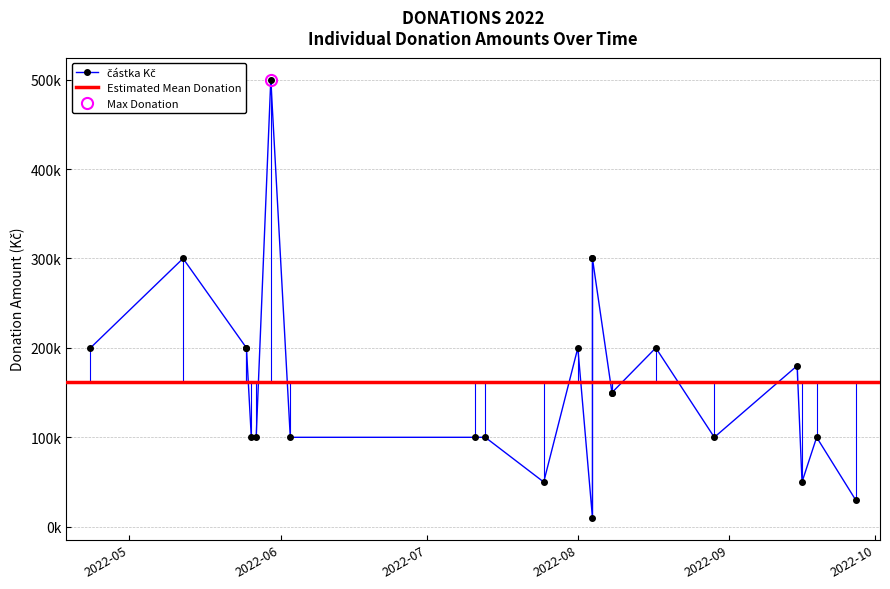

How many data points are less than 150000?

11